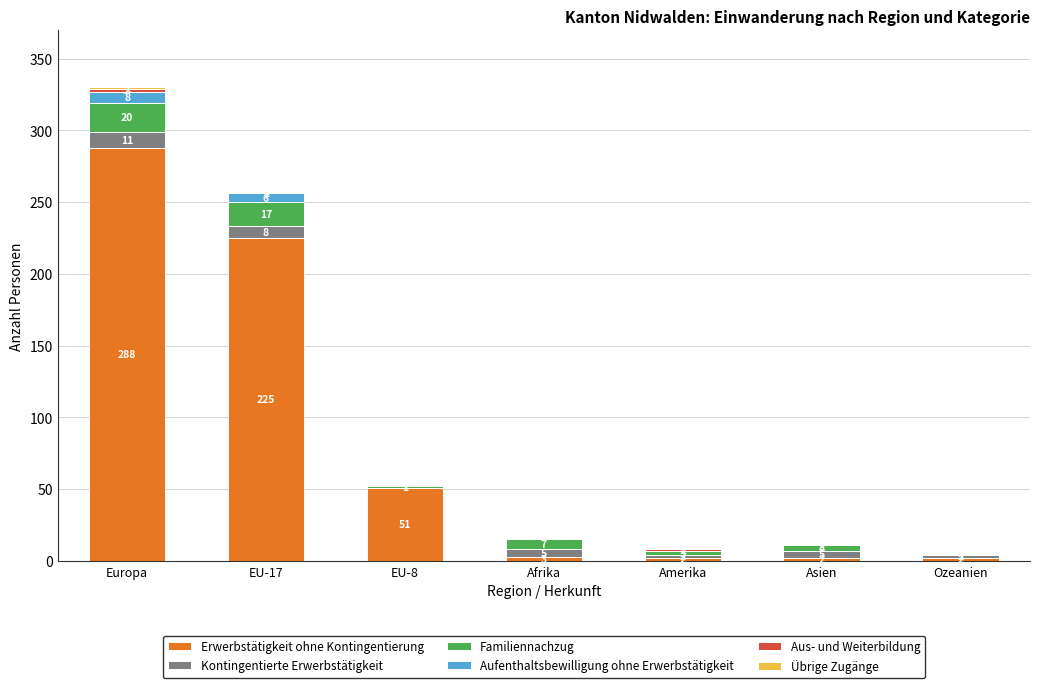

Are the bars horizontal?

No